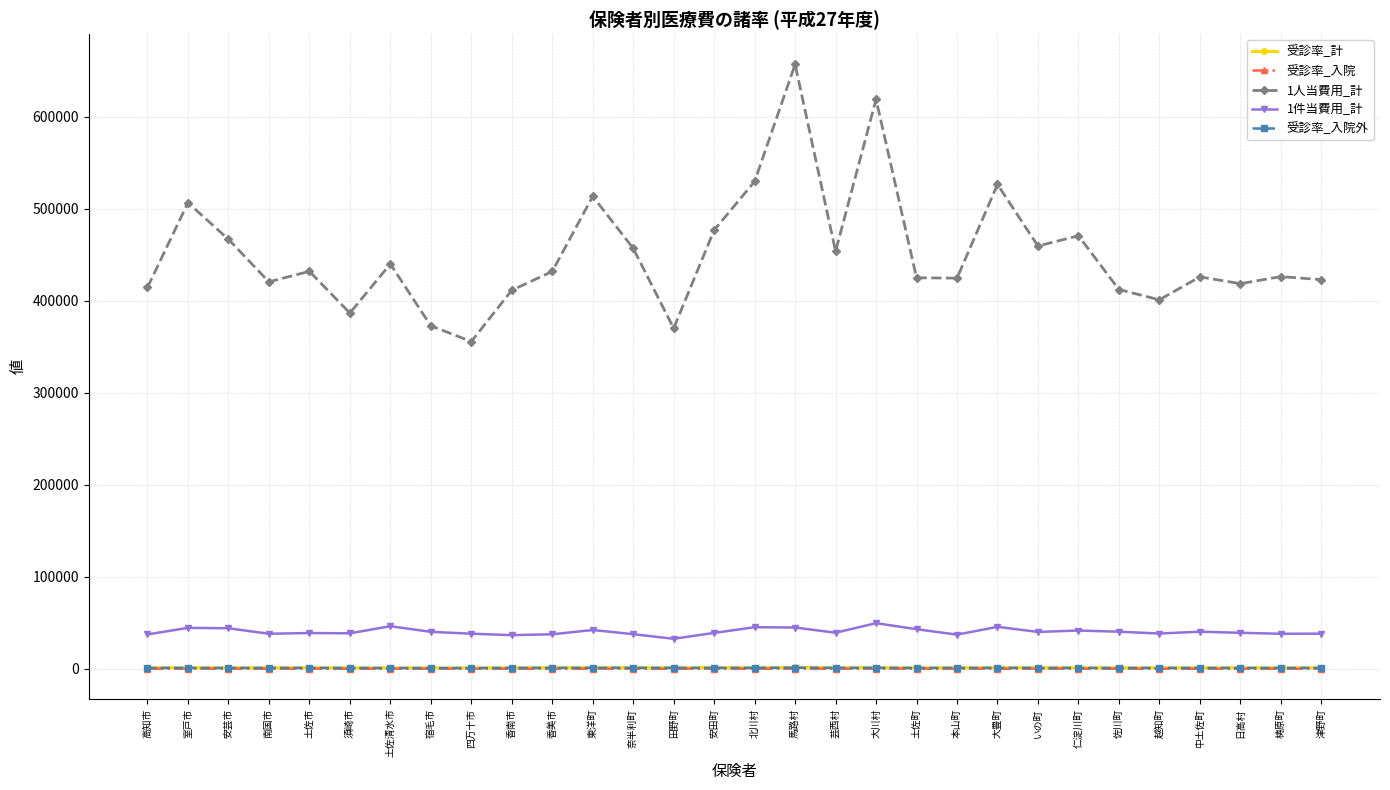

What is the average value of the 受診率_入院外 series?

908.6